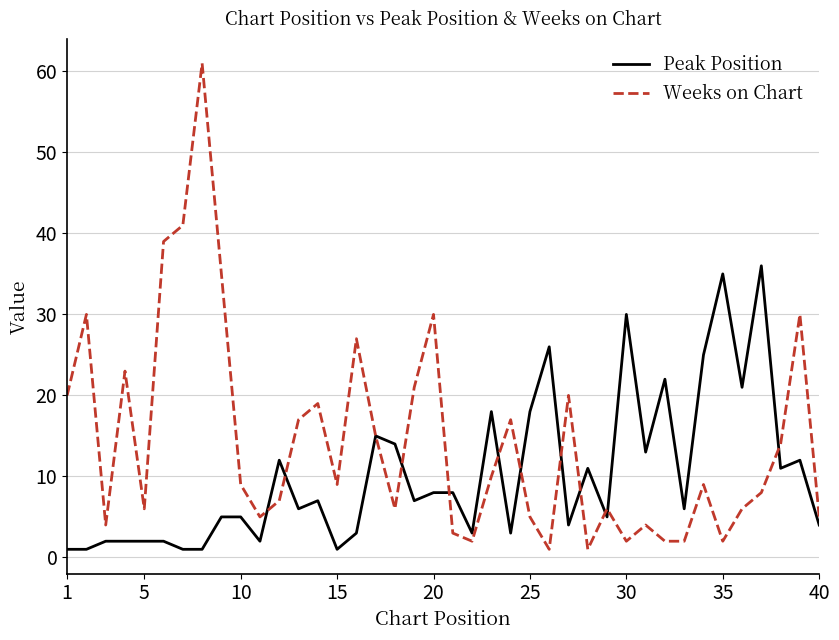

What are all the series names shown in the legend?

Peak Position, Weeks on Chart